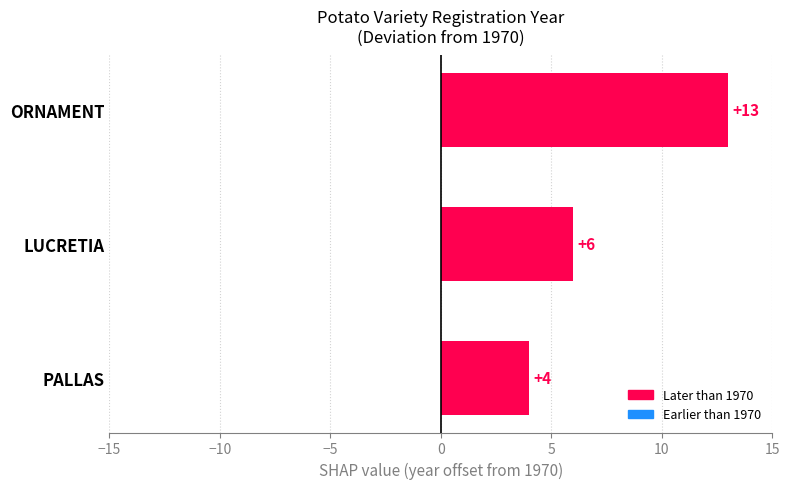

What is the sum of all values?

23